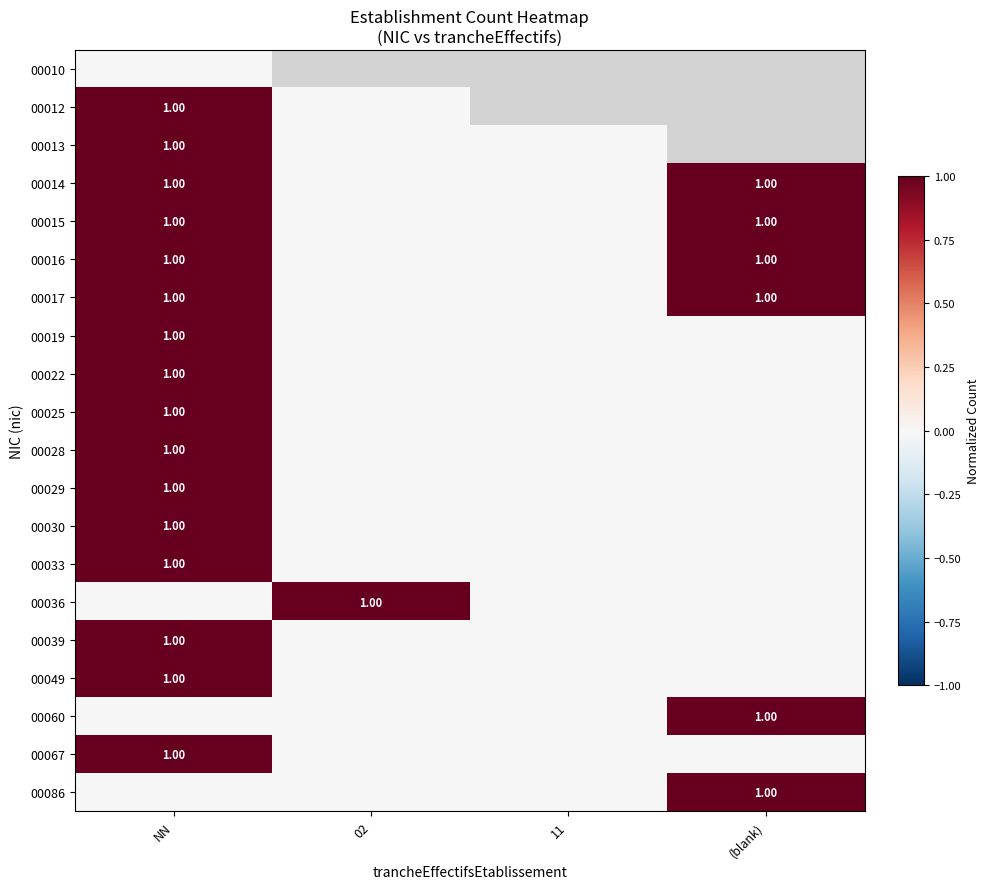

At how many categories does at least one series exceed 0?

3